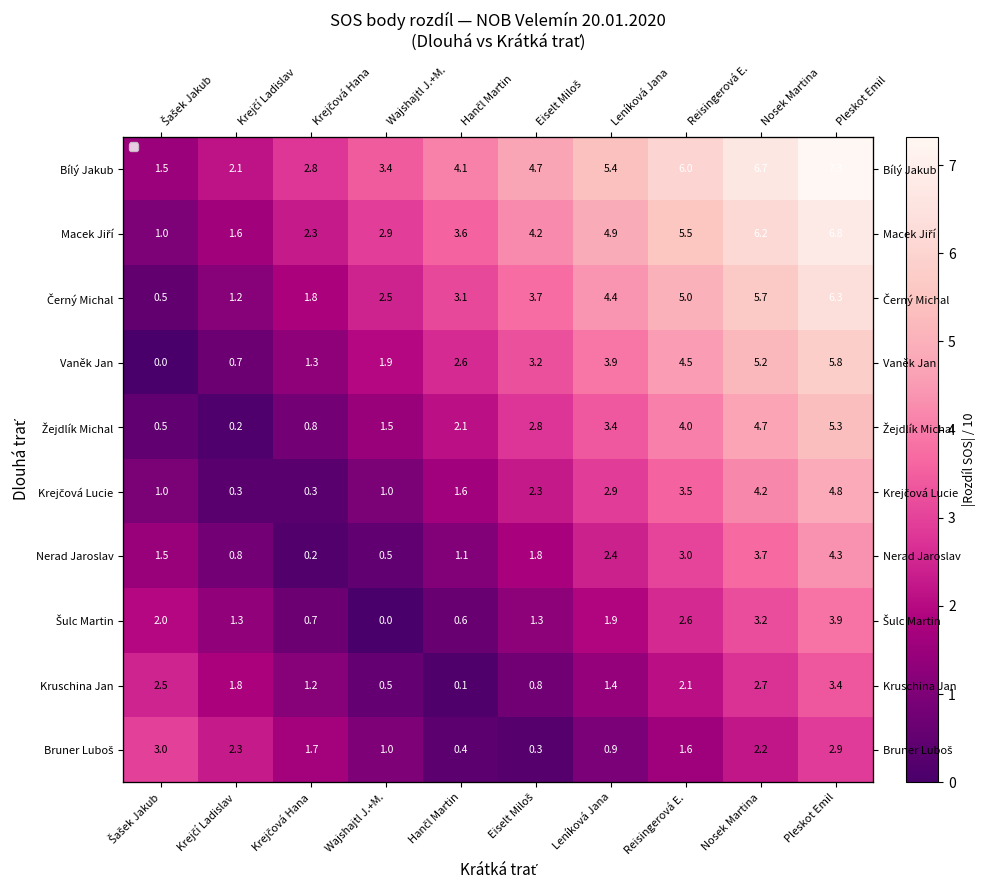

What is the sum of the Nerad Jaroslav values at Hančl Martin and Wajshajtl J.+M.?

1.6